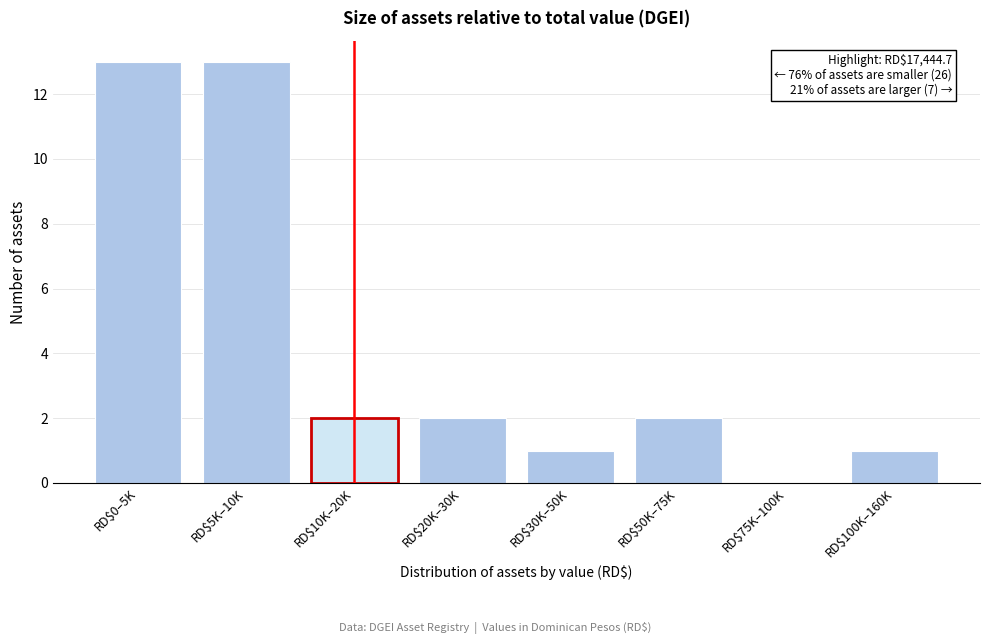

The chart shows a value of 13 at RD$5K–10K. True or false?

True